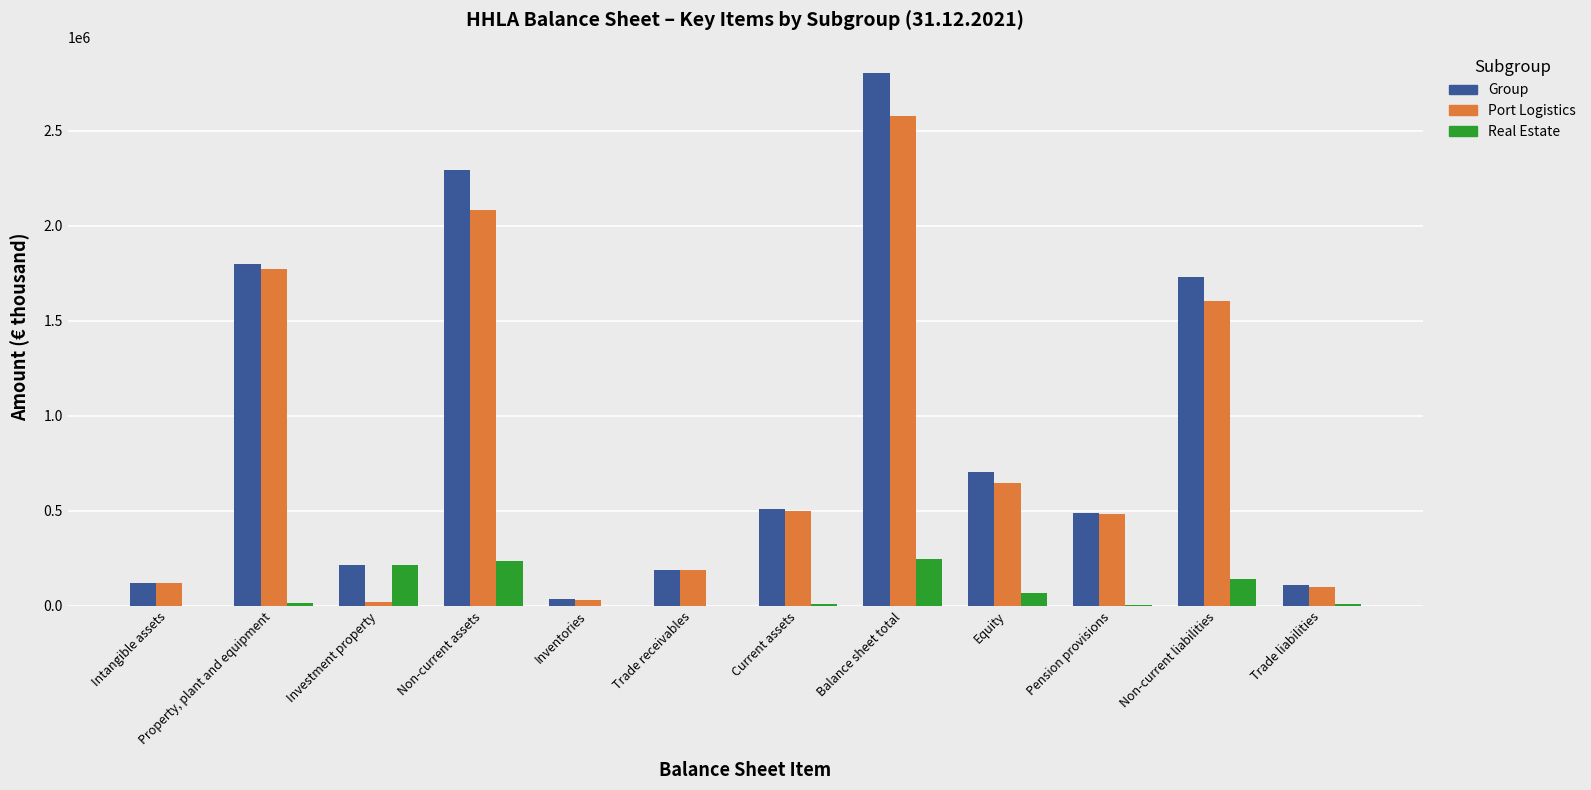

Where is Port Logistics nearest to the value 1299292?

Non-current liabilities